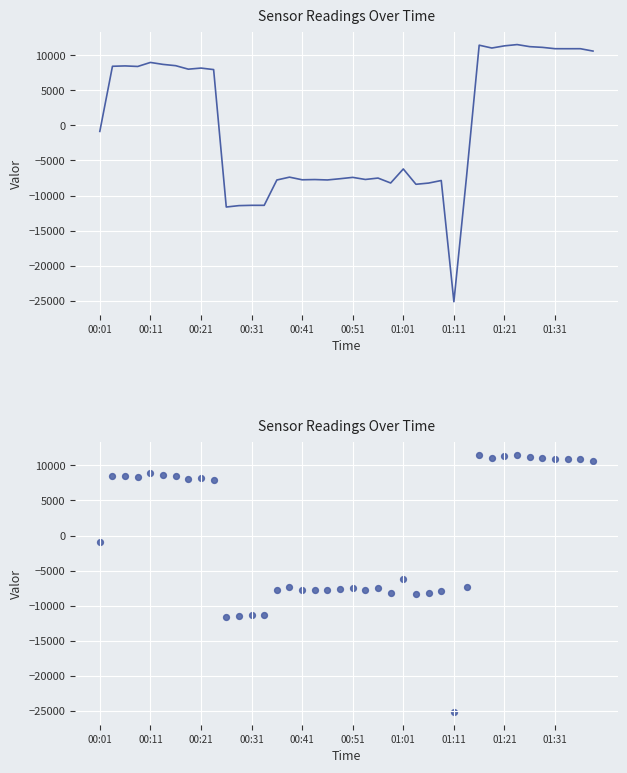

What is the change in value from 01:11 to 01:21?

+36475.0